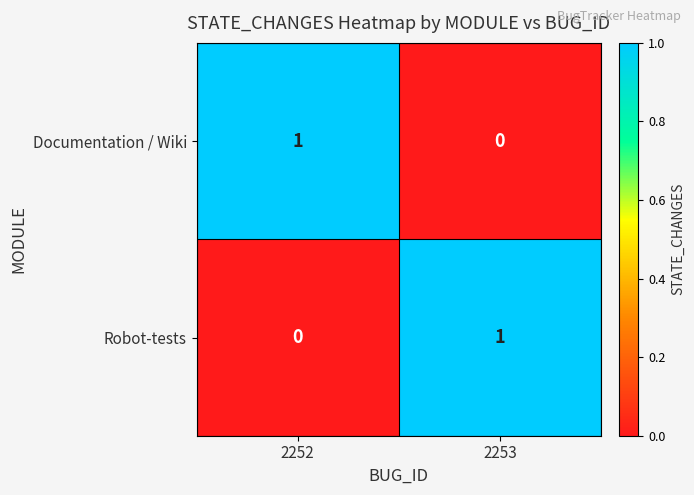

Reading left to right, list all the values displayed in this chart.

Documentation / Wiki: 1	0
Robot-tests: 0	1